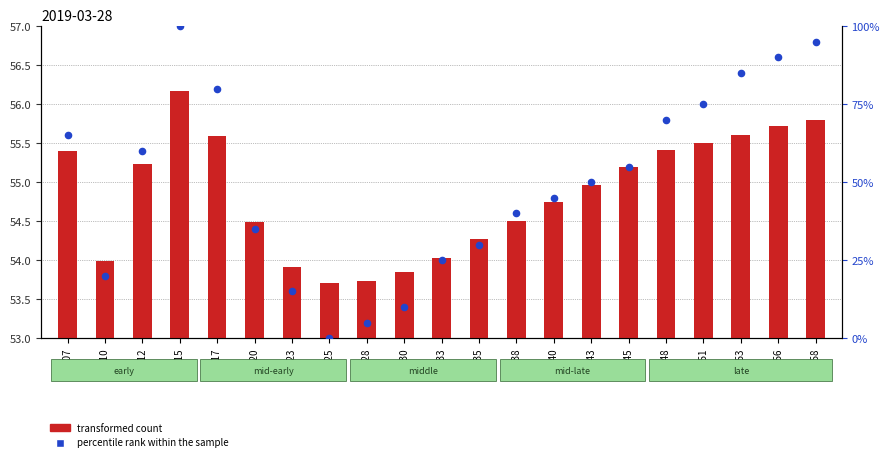

At how many categories does at least one series exceed 96?

1